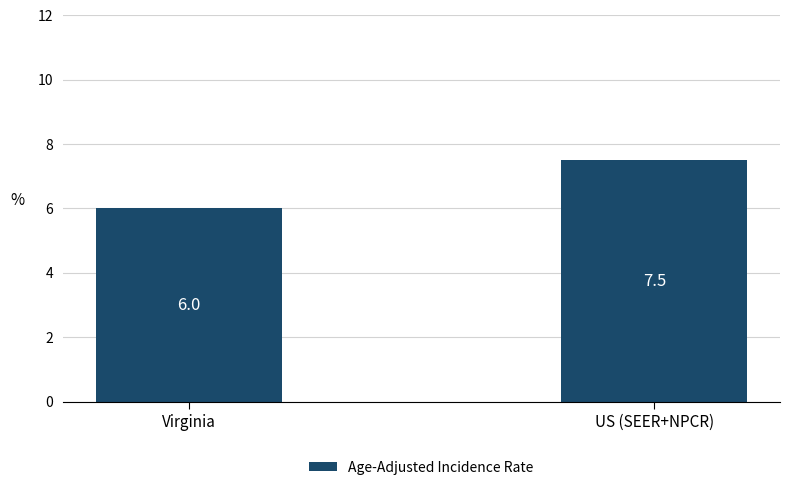

Approximately how many times larger is the value at Virginia compared to US (SEER+NPCR)?

0.8